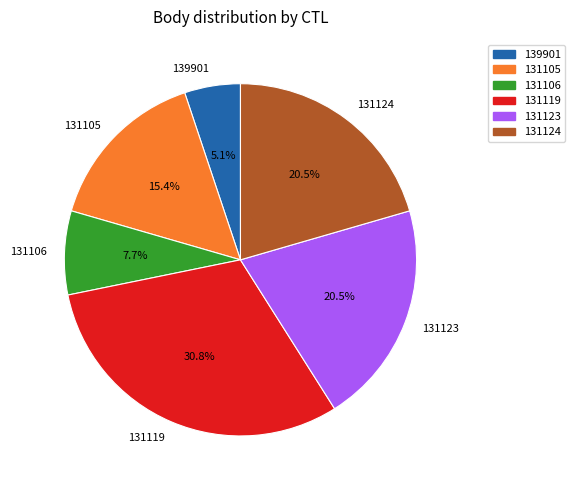

What is the largest slice in the pie chart?

131119